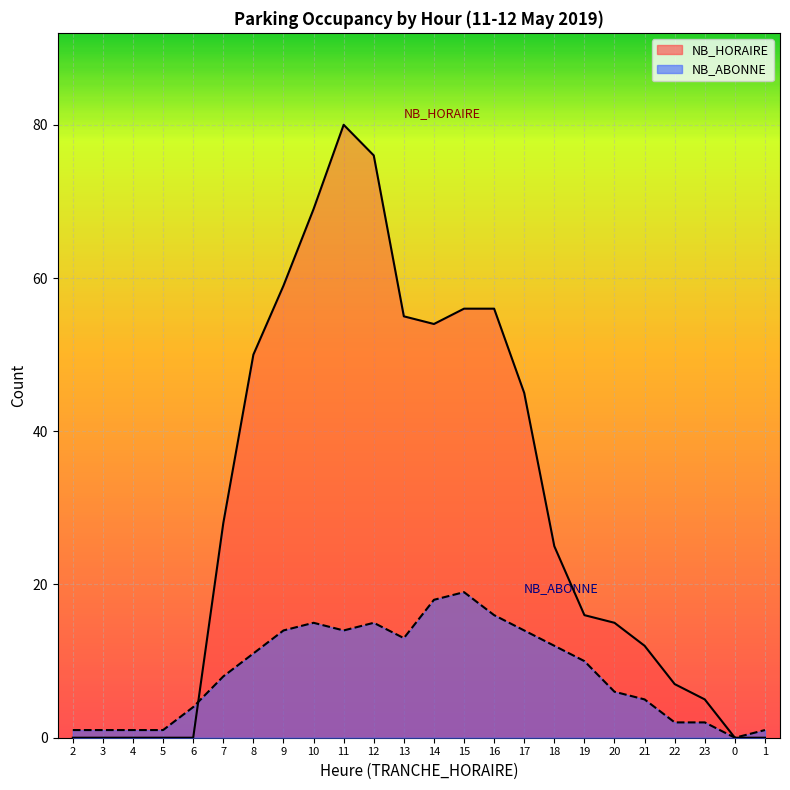

What are all the series names shown in the legend?

NB_HORAIRE, NB_ABONNE